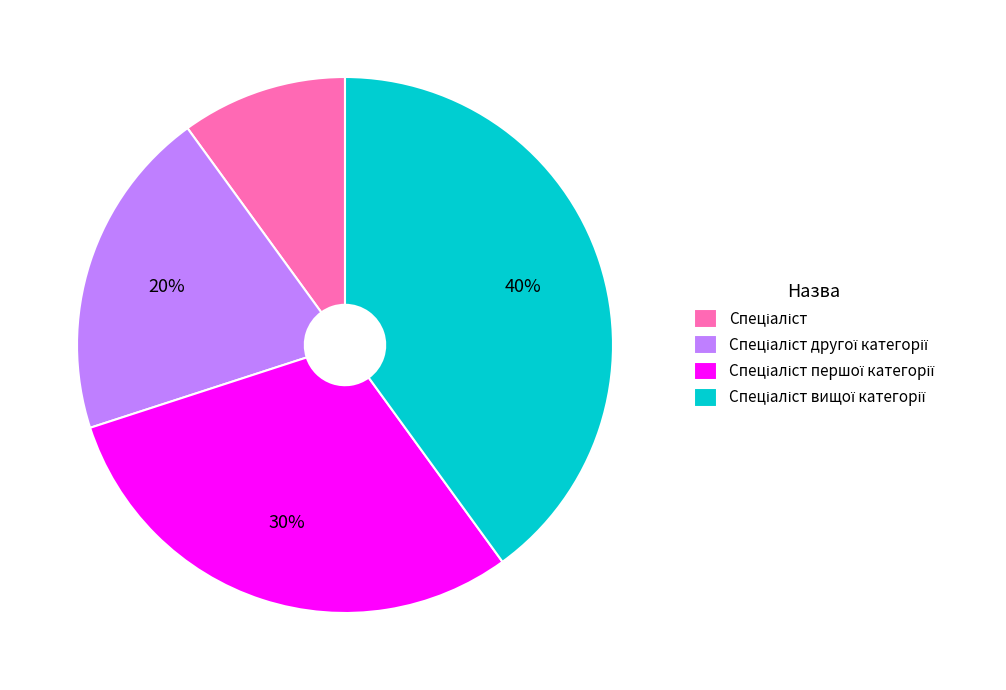

Is there any slice that represents more than half of the pie?

No